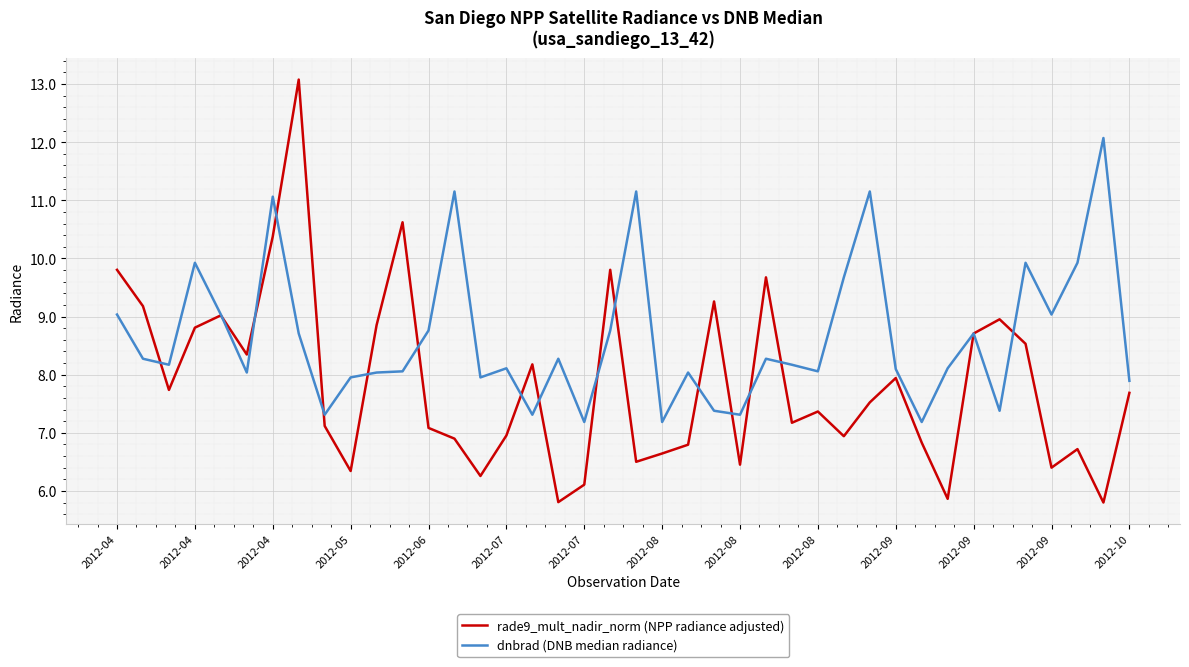

What is the greatest value displayed?

13.1